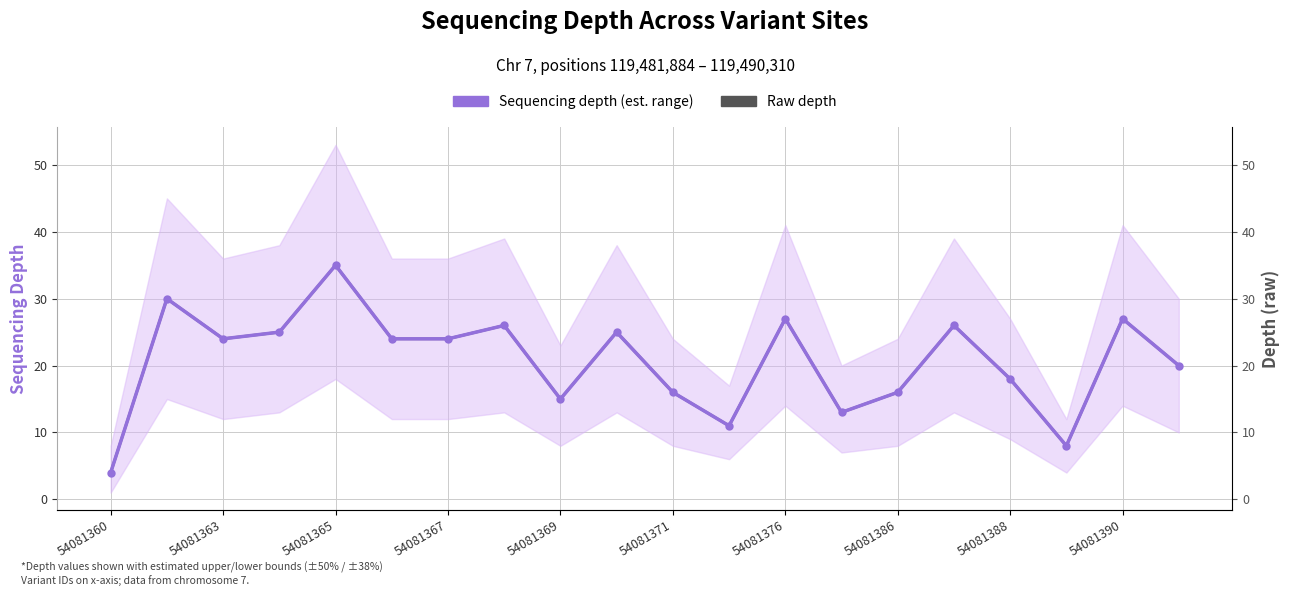

Where does the Raw depth series first go above 24?

54081363